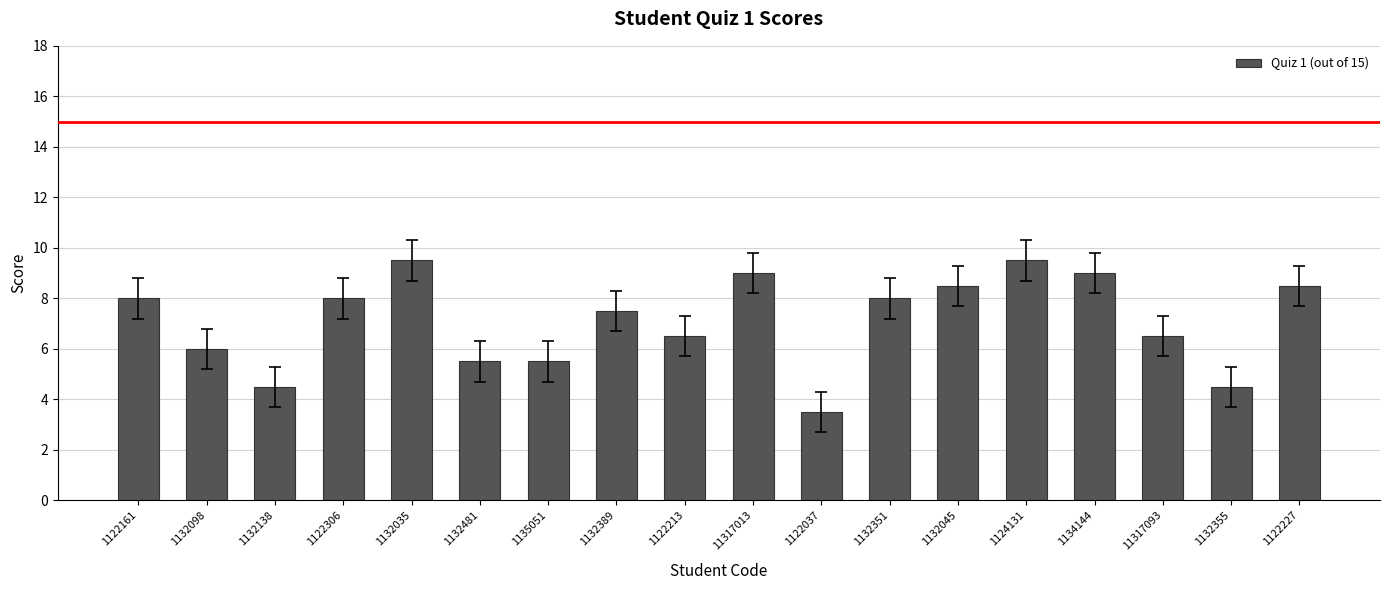

What is the change in value from 1132138 to 11317013?

+4.5